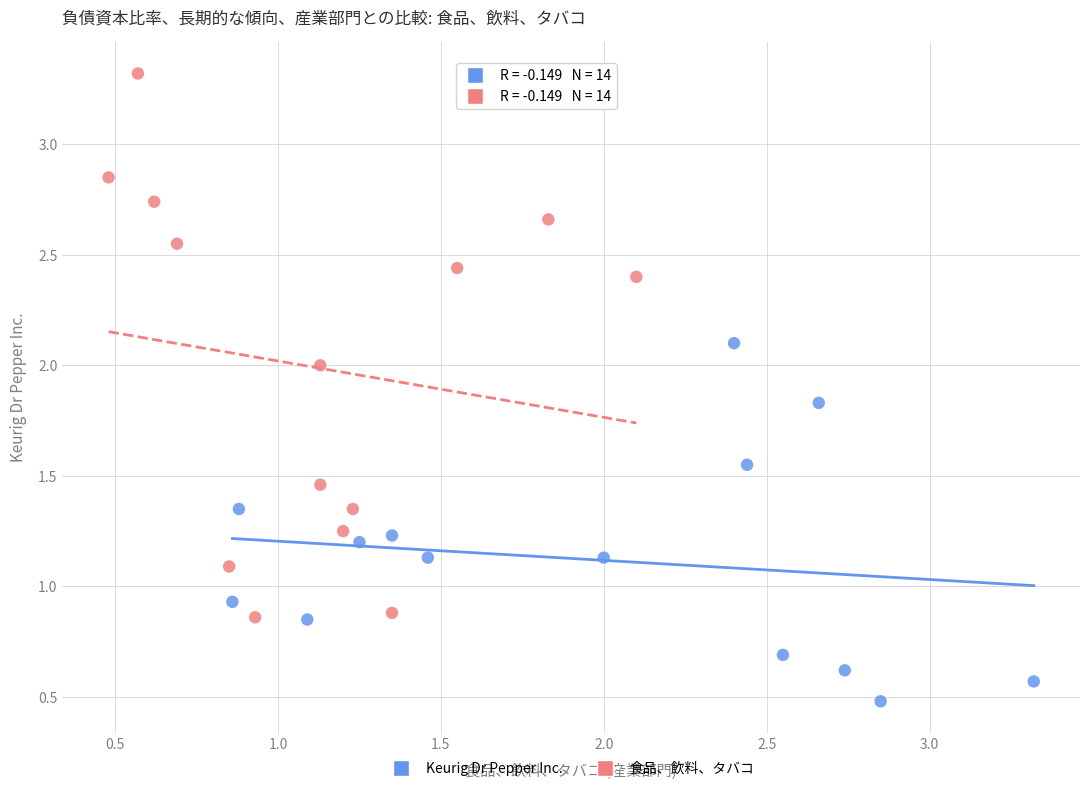

Which series has the largest Y range (max minus min)?

食品、飲料、タバコ